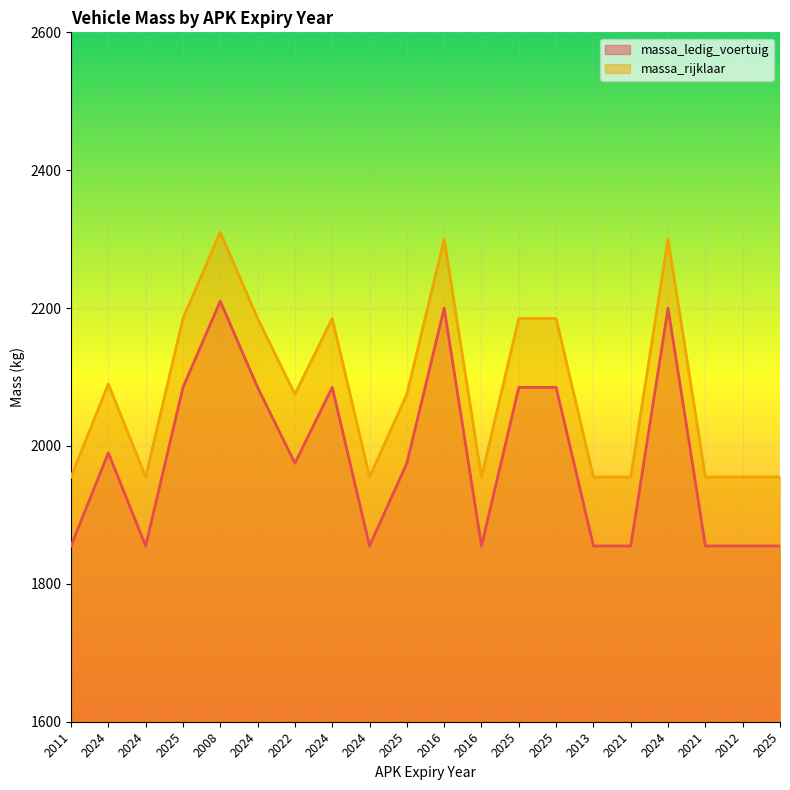

Does the chart display data point markers on the line(s)?

No